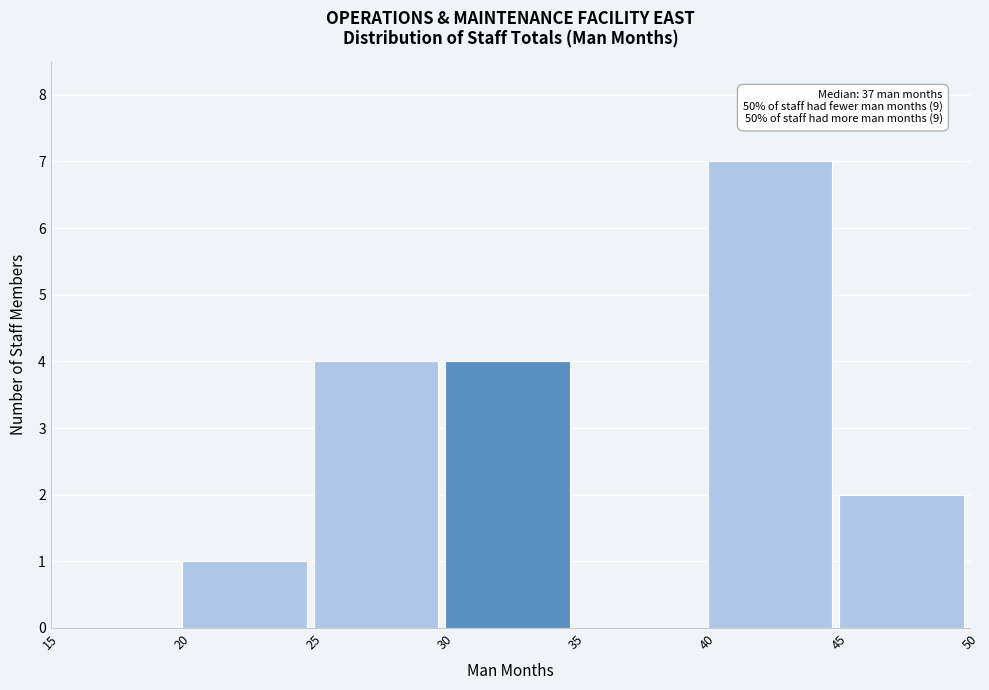

Over which range of the x-axis is the bar tallest?

40 to 45